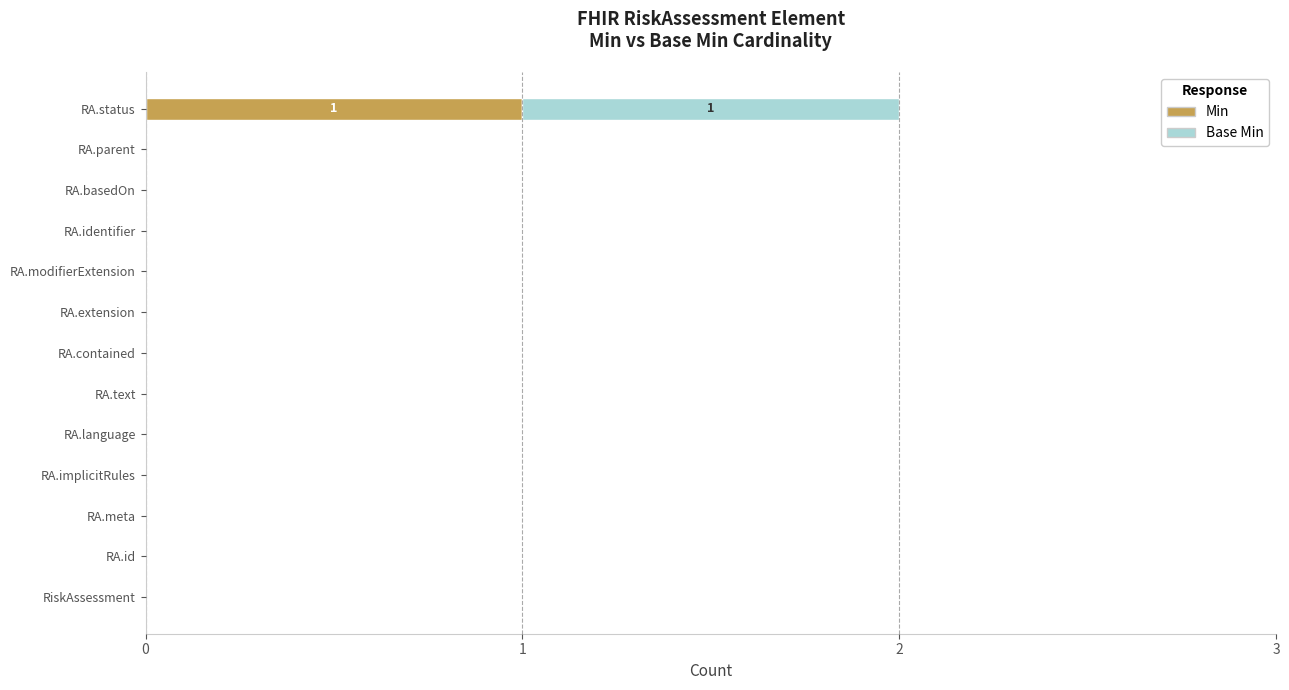

The value of Min at RA.meta is 0. True or false?

True